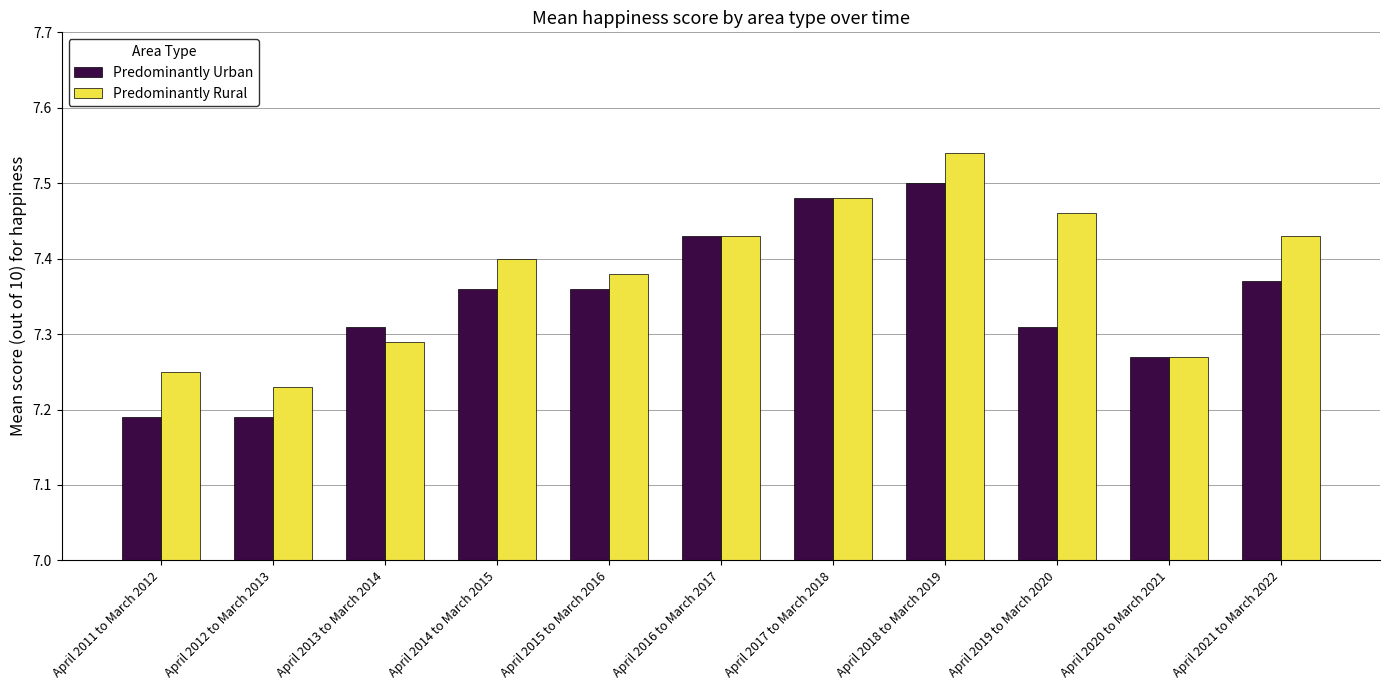

Which series has the largest total across all categories?

Predominantly Rural